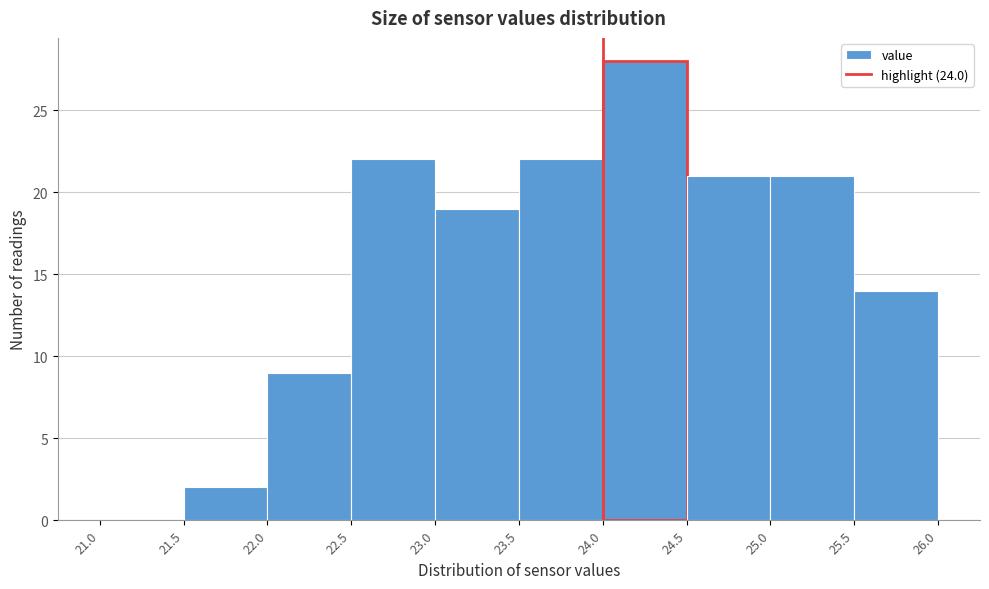

Over which range of the x-axis is the bar tallest?

24.0 to 24.5